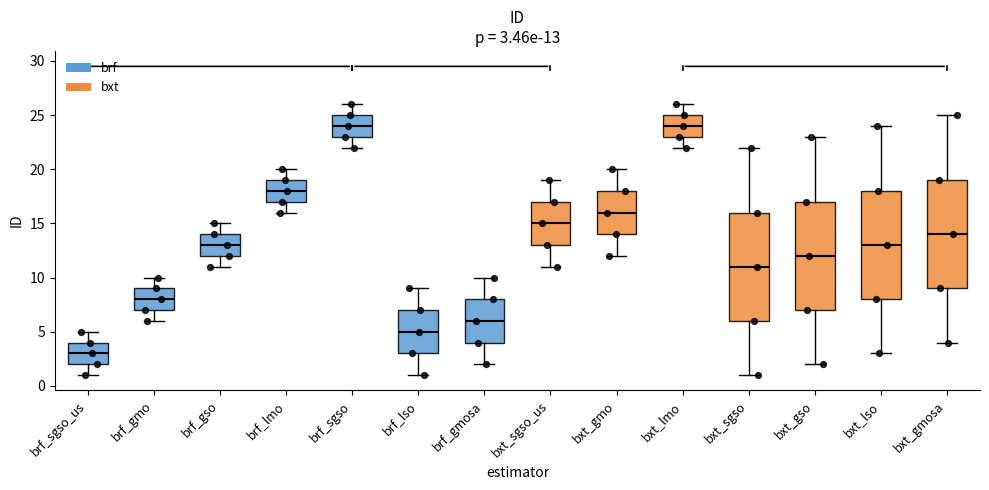

Which box has the lowest median line?

brf_sgso_us